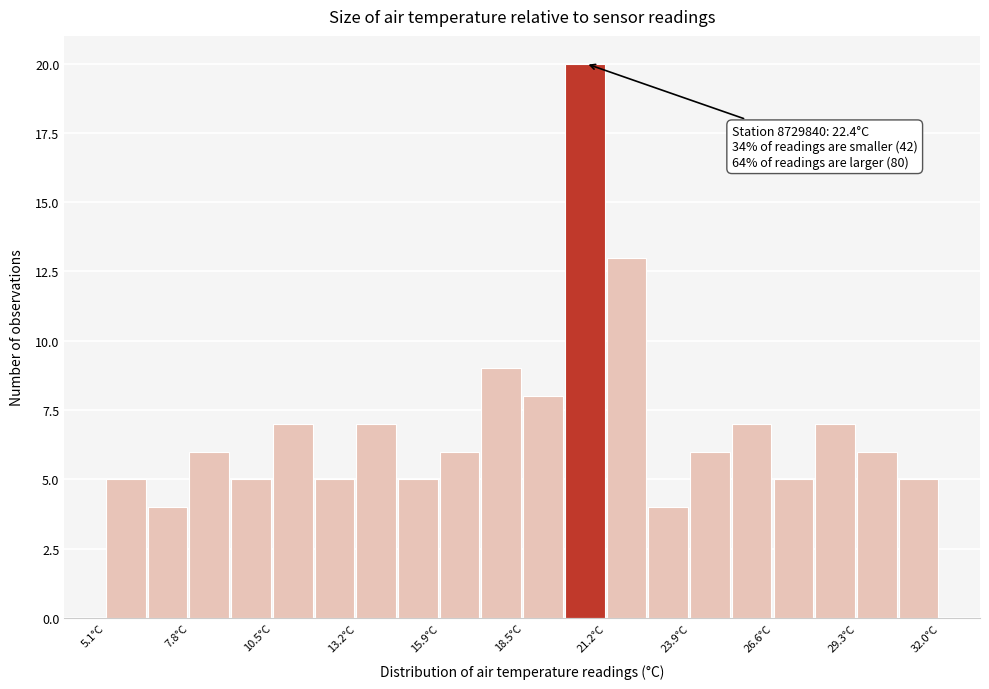

Read against the x-axis, roughly where is the centre of the tallest bar?

20.5